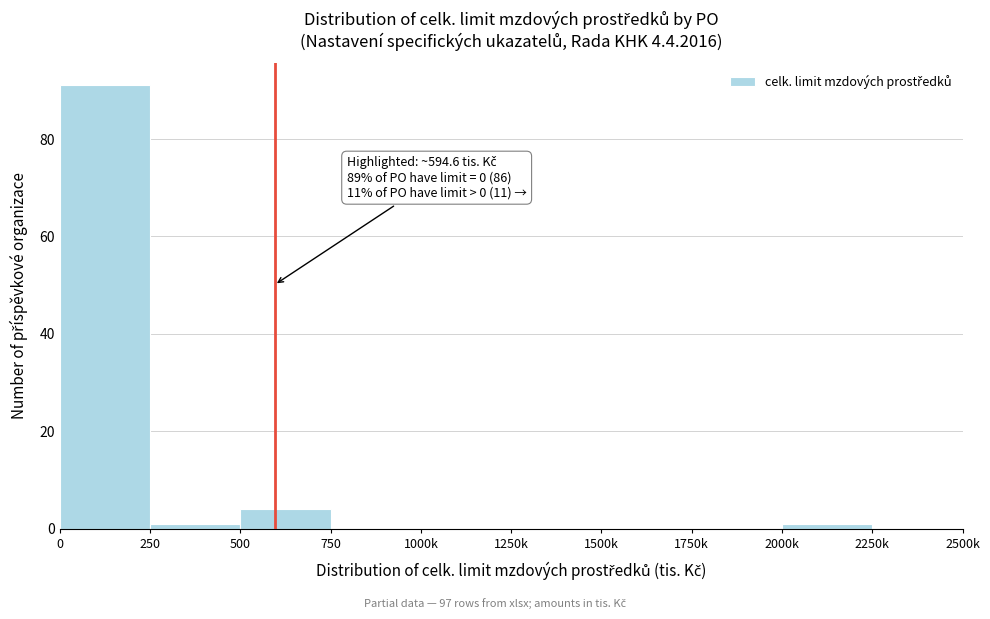

Reading left to right, extract all data points from this chart.

0=91	250=1	500=4	750=0	1000k=0	1250k=0	1500k=0	1750k=0	2000k=1	2250k=0